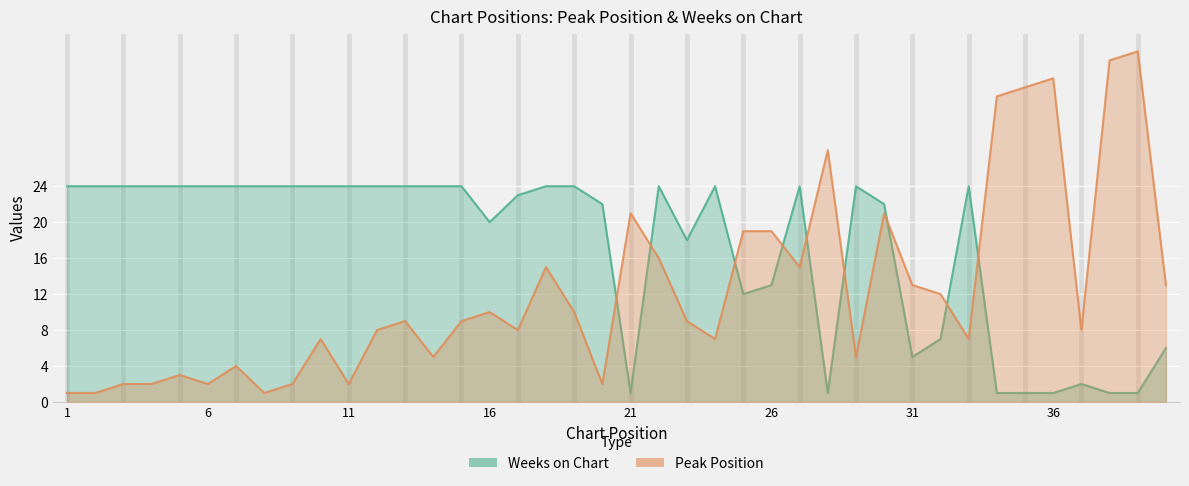

What are all the series names shown in the legend?

Weeks on Chart, Peak Position